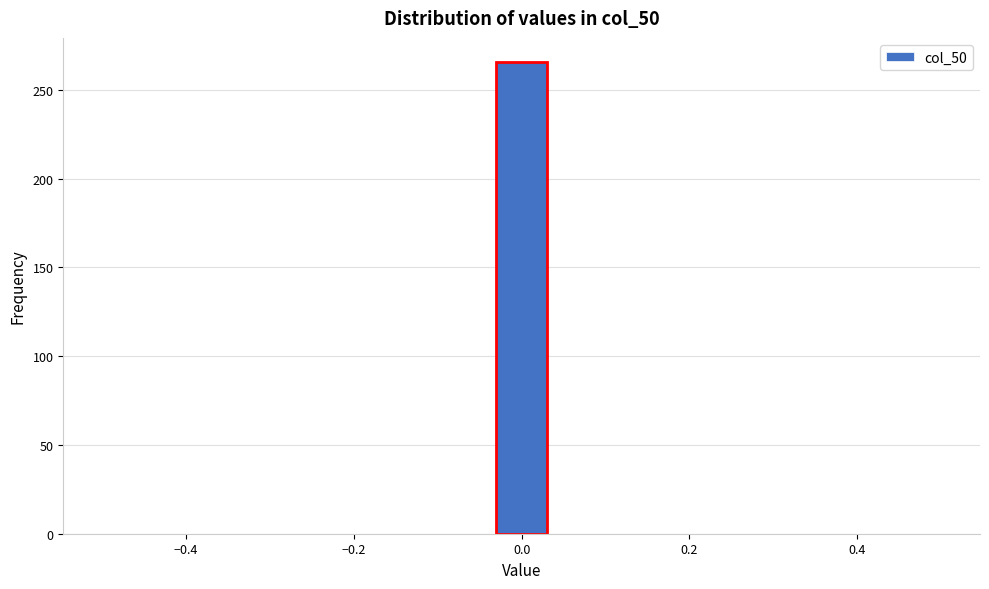

Read against the x-axis, roughly where is the centre of the tallest bar?

0.00